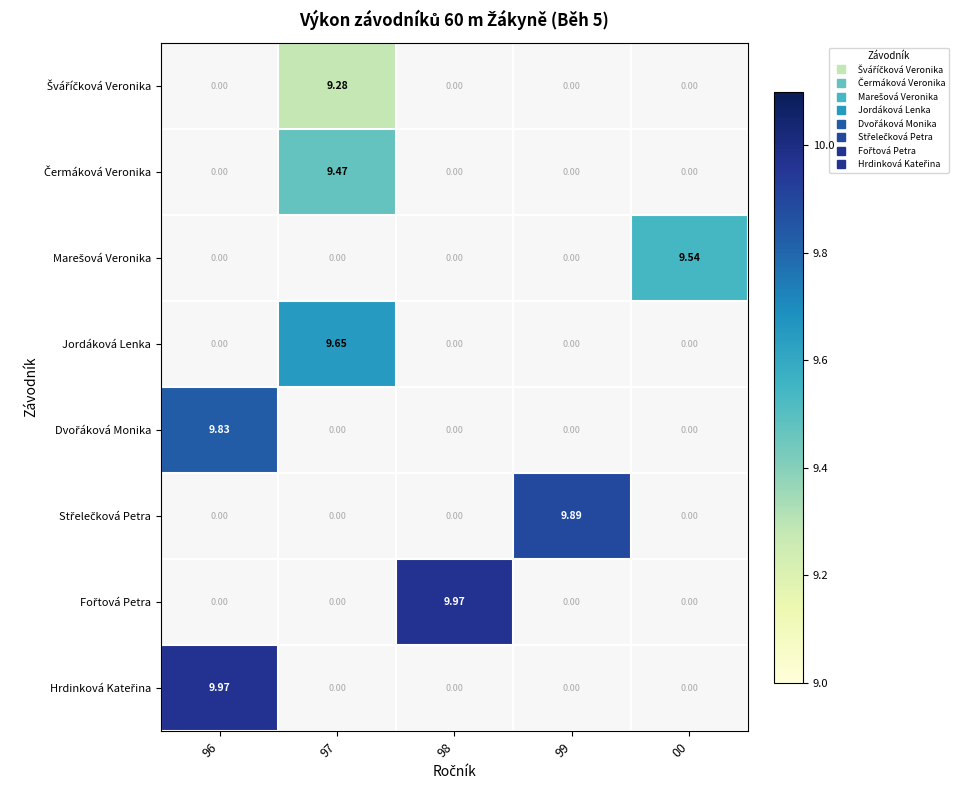

At 98, list the series in order from smallest to largest.

Šváříčková Veronika, Čermáková Veronika, Marešová Veronika, Jordáková Lenka, Dvořáková Monika, Střelečková Petra, Fořtová Petra, Hrdinková Kateřina